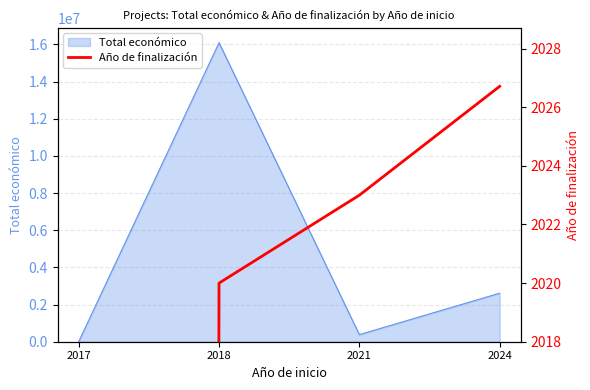

How many values in the Total económico series are below 2612849?

2